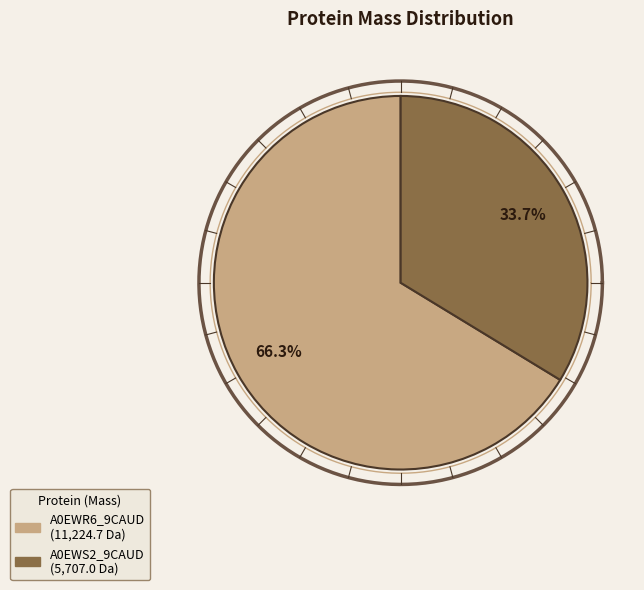

How many segments does this pie chart have?

2